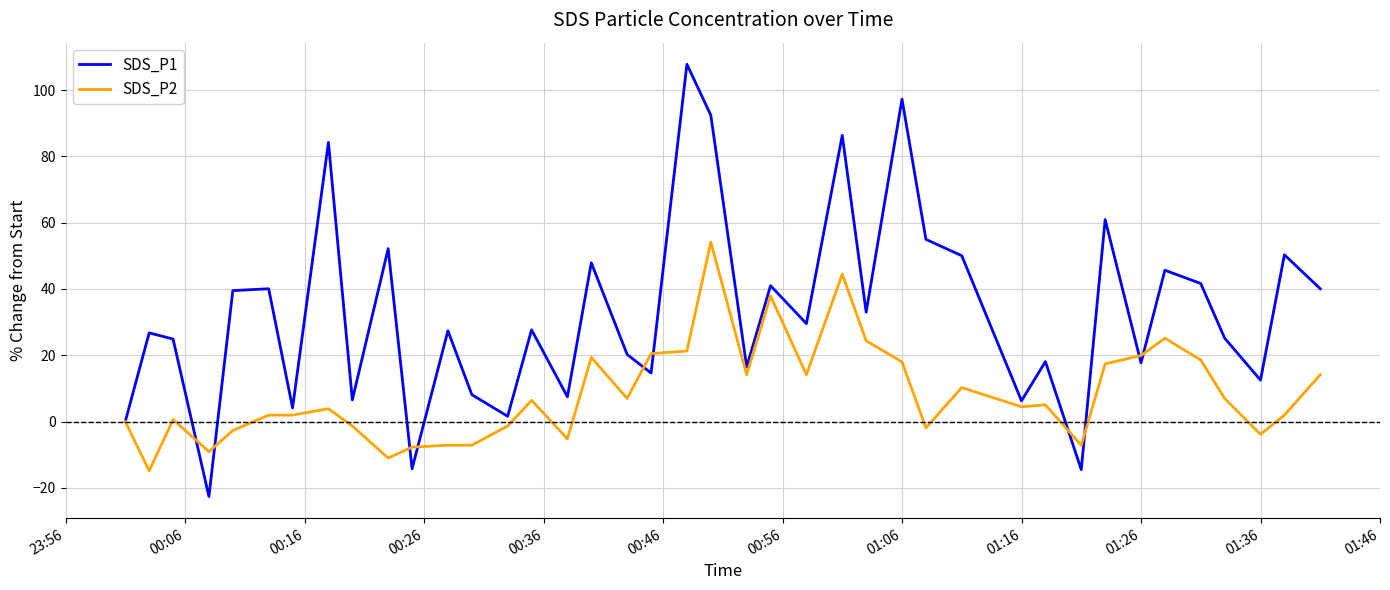

Which series has the largest total across all categories?

SDS_P1